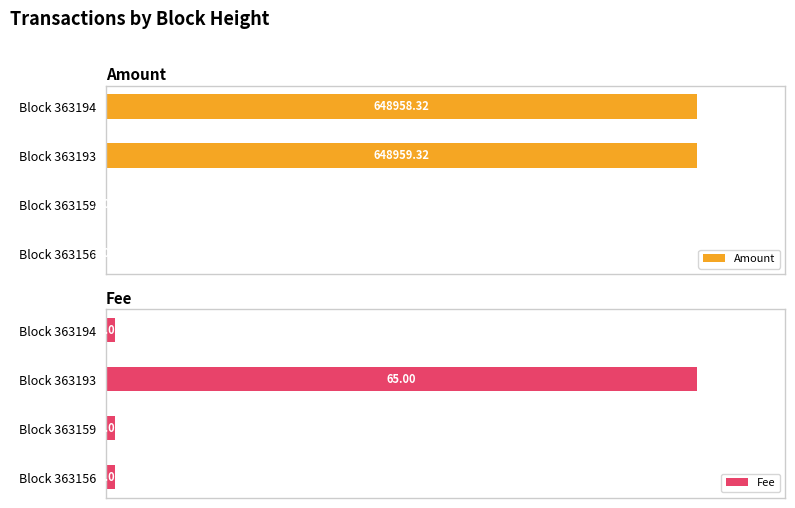

Is the value of Amount at Block 363194 greater than the value of Fee at Block 363156?

Yes